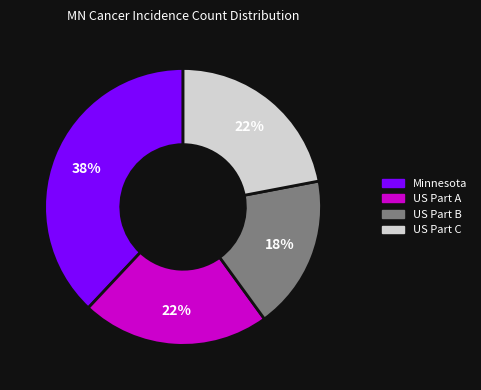

Do US Part A and Minnesota together represent more than half of the pie?

Yes